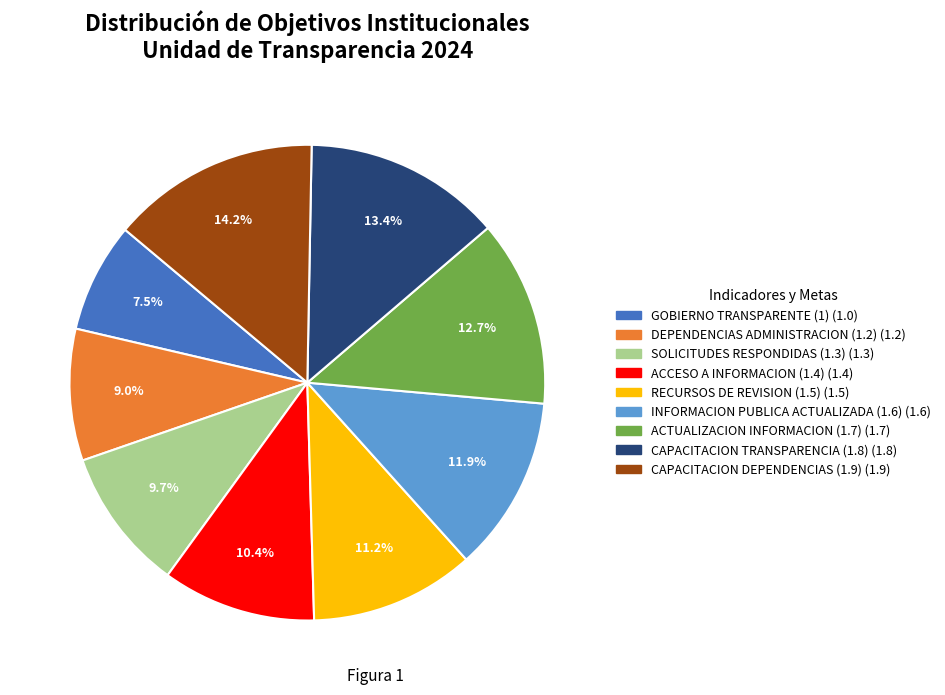

What is the smallest slice in the pie chart?

GOBIERNO TRANSPARENTE (1)